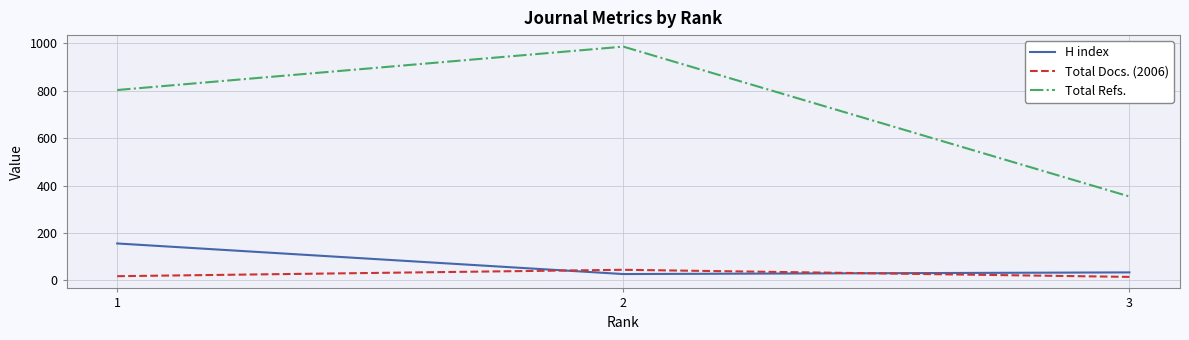

Which series has the largest total across all categories?

Total Refs.